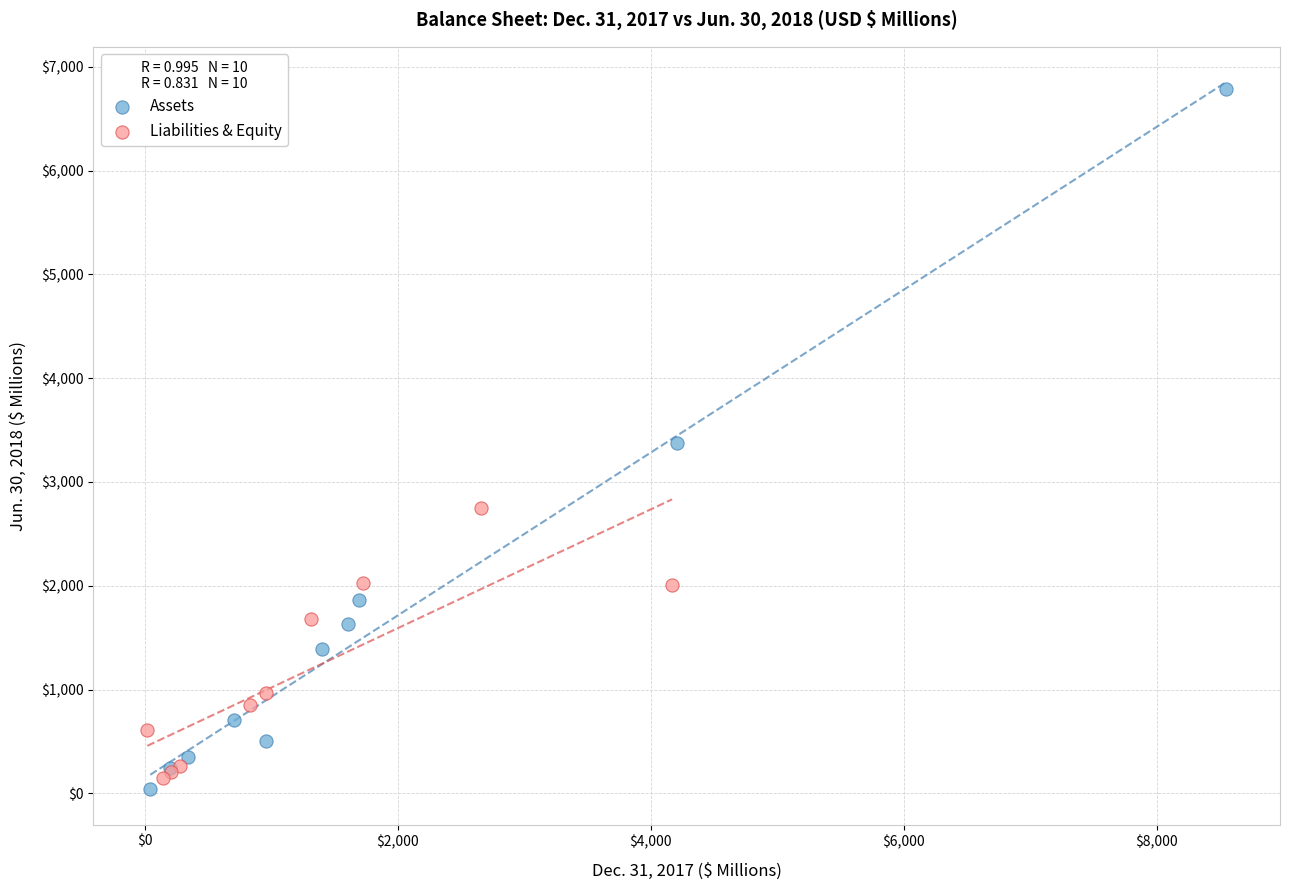

Which series contains the highest Y value?

Assets